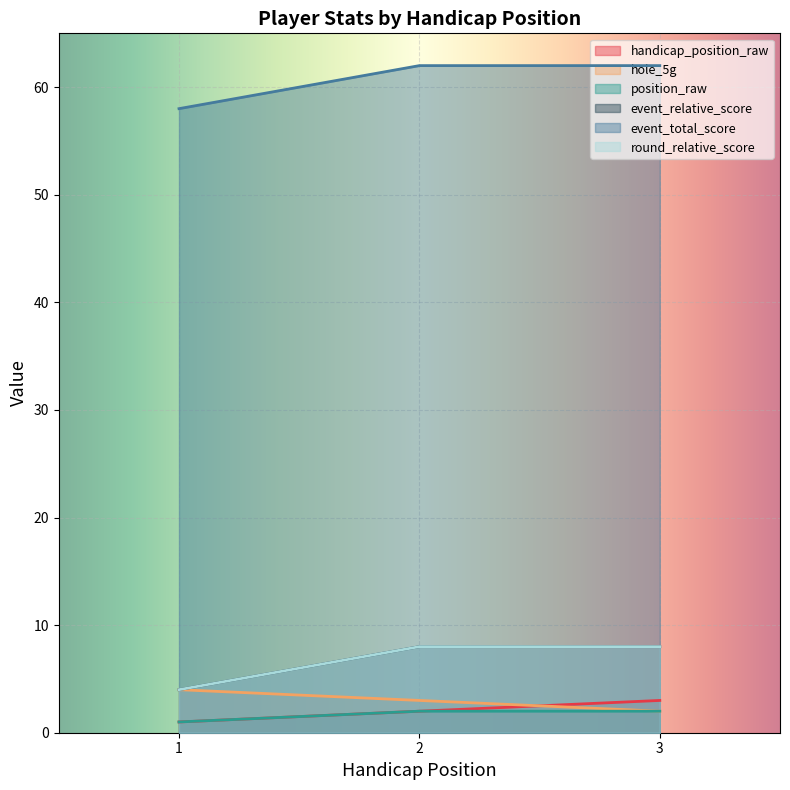

What is the total value across all series at 1?

72